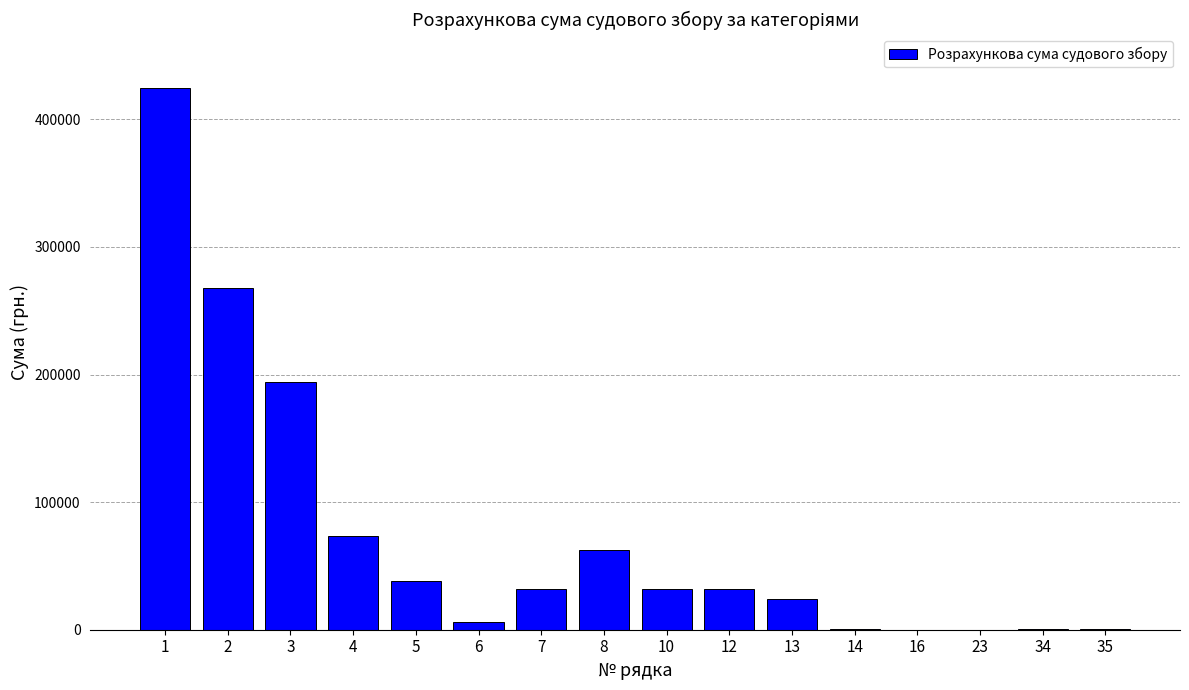

What is the change in value from 2 to 5?

-229182.5